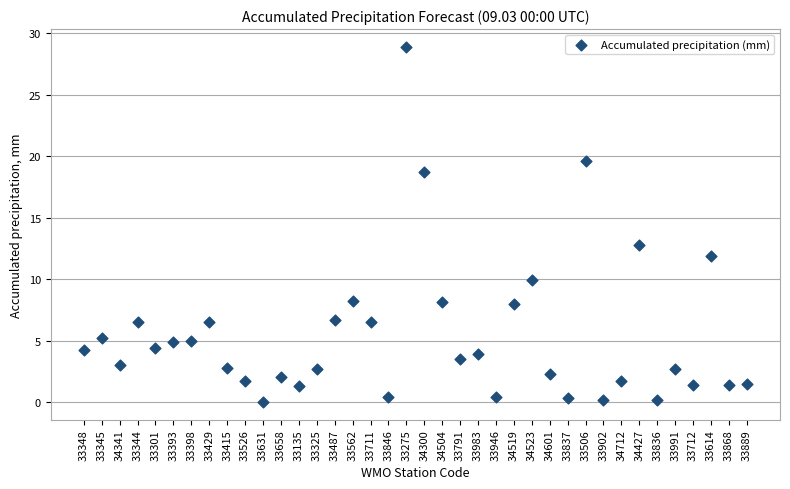

What Y value in the scatter plot is closest to 14?

12.8